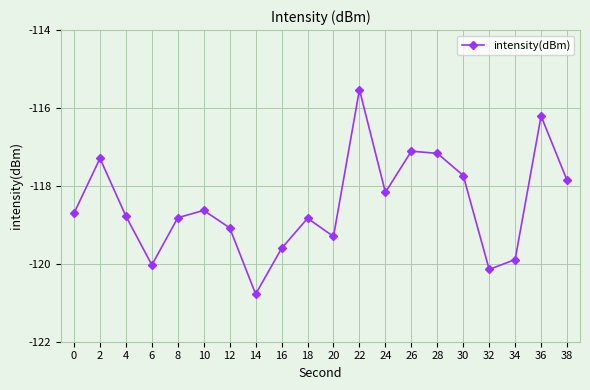

How many points are lower than both their immediate neighbors (excluding endpoints)?

5